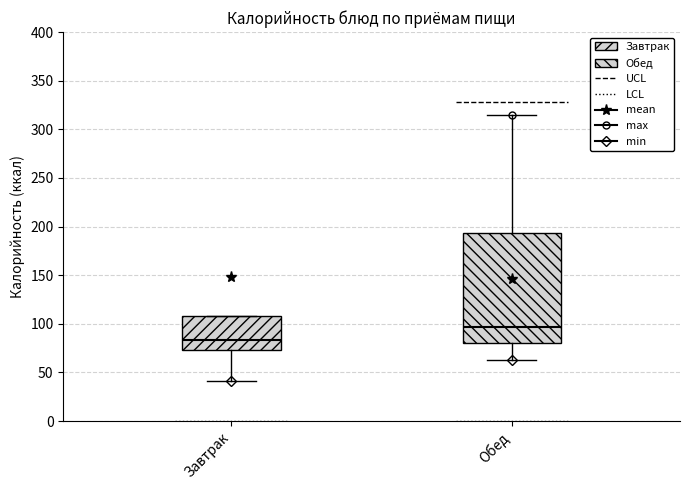

Comparing the boxes themselves (not the whiskers), which one is the tallest?

Обед